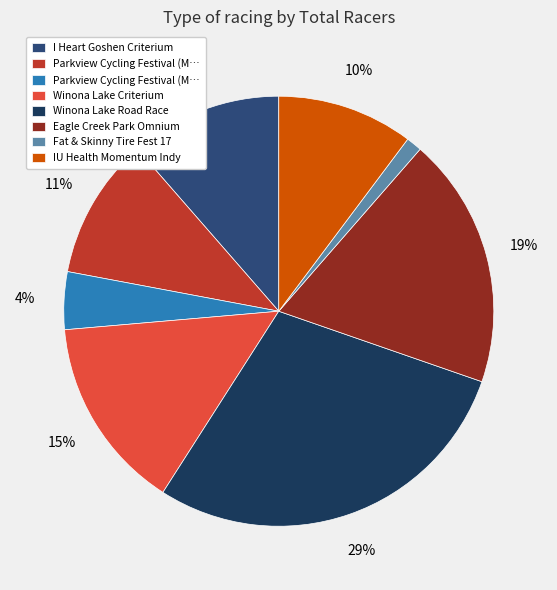

To the nearest percent, what is the difference between the largest and smallest slice percentages?

28%